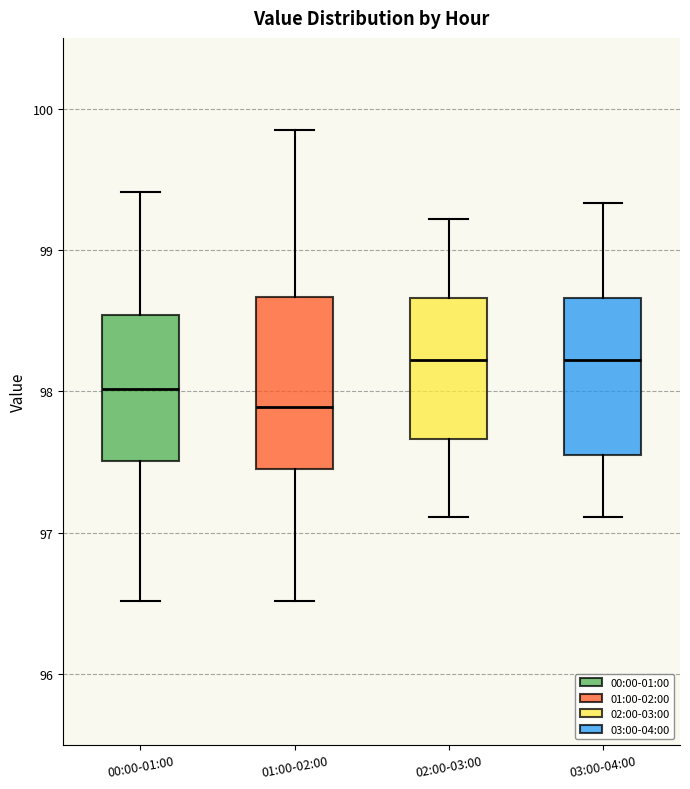

Reading left to right, read every box against the y-axis: the position of its median line, the range the box covers, and the ends of its whiskers. The values are not printed on the chart, so give them approximately, as read against the axis.

00:00-01:00: median 98.0, box 97.5 to 98.5, whiskers 96.5 to 99.4
01:00-02:00: median 97.9, box 97.5 to 98.7, whiskers 96.5 to 99.9
02:00-03:00: median 98.2, box 97.7 to 98.7, whiskers 97.1 to 99.2
03:00-04:00: median 98.2, box 97.6 to 98.7, whiskers 97.1 to 99.3